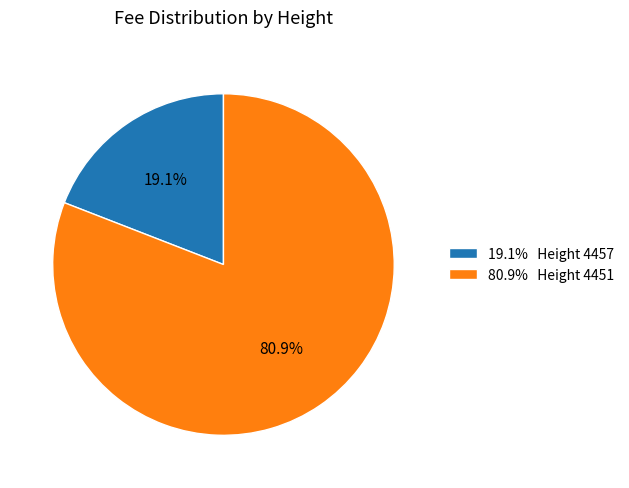

Does any single category account for the majority?

Yes